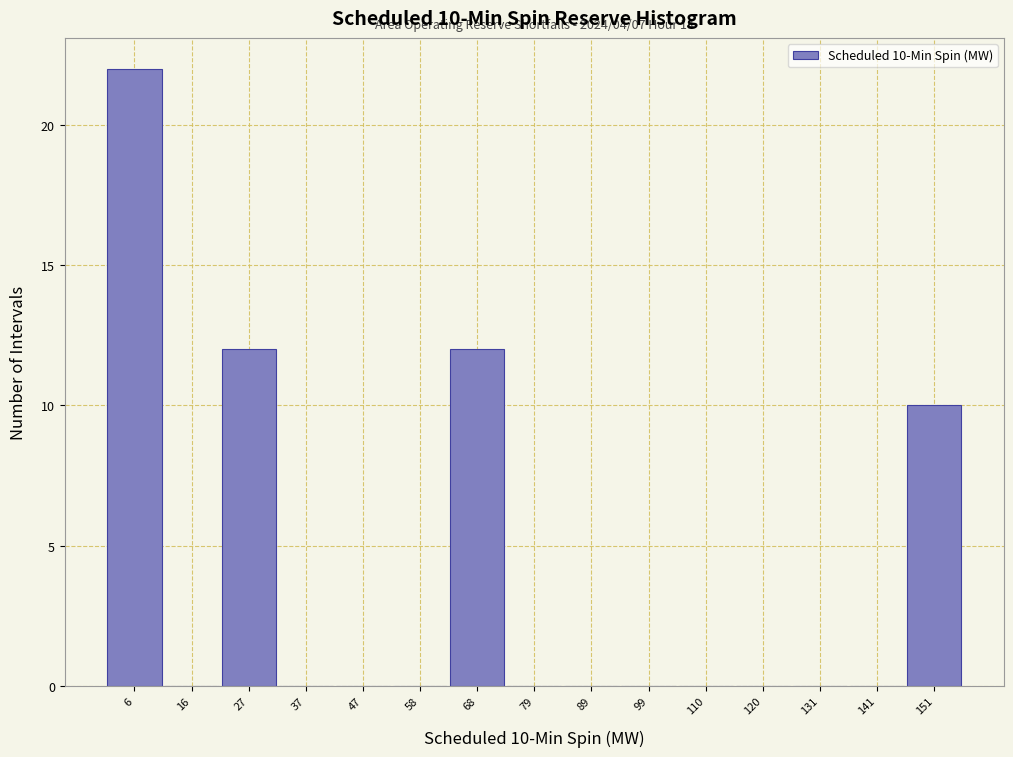

Which range on the x-axis has the tallest bar?

1.0 to 11.4